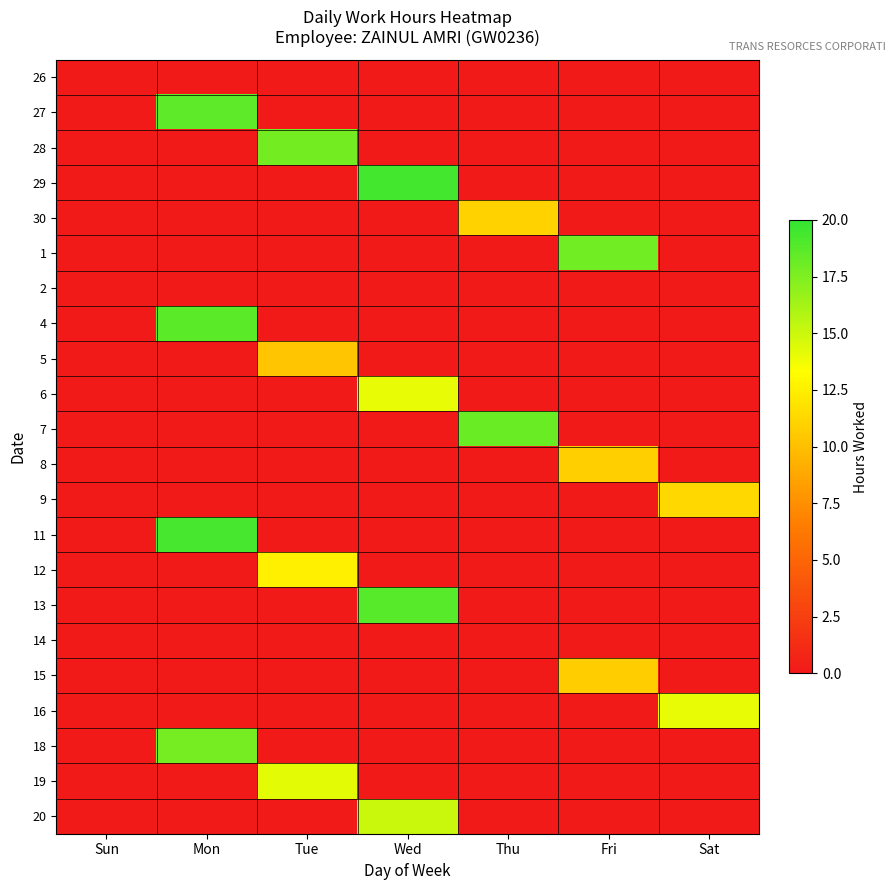

Reading left to right, what are all the values shown in this chart?

26: Sun=0.0	Mon=0.0	Tue=0.0	Wed=0.0	Thu=0.0	Fri=0.0	Sat=0.0
27: Sun=0.0	Mon=18.6	Tue=0.0	Wed=0.0	Thu=0.0	Fri=0.0	Sat=0.0
28: Sun=0.0	Mon=0.0	Tue=17.8	Wed=0.0	Thu=0.0	Fri=0.0	Sat=0.0
29: Sun=0.0	Mon=0.0	Tue=0.0	Wed=19.4	Thu=0.0	Fri=0.0	Sat=0.0
30: Sun=0.0	Mon=0.0	Tue=0.0	Wed=0.0	Thu=10.9	Fri=0.0	Sat=0.0
1: Sun=0.0	Mon=0.0	Tue=0.0	Wed=0.0	Thu=0.0	Fri=17.9	Sat=0.0
2: Sun=0.0	Mon=0.0	Tue=0.0	Wed=0.0	Thu=0.0	Fri=0.0	Sat=0.0
4: Sun=0.0	Mon=18.6	Tue=0.0	Wed=0.0	Thu=0.0	Fri=0.0	Sat=0.0
5: Sun=0.0	Mon=0.0	Tue=10.3	Wed=0.0	Thu=0.0	Fri=0.0	Sat=0.0
6: Sun=0.0	Mon=0.0	Tue=0.0	Wed=14.1	Thu=0.0	Fri=0.0	Sat=0.0
7: Sun=0.0	Mon=0.0	Tue=0.0	Wed=0.0	Thu=18.2	Fri=0.0	Sat=0.0
8: Sun=0.0	Mon=0.0	Tue=0.0	Wed=0.0	Thu=0.0	Fri=10.8	Sat=0.0
9: Sun=0.0	Mon=0.0	Tue=0.0	Wed=0.0	Thu=0.0	Fri=0.0	Sat=11.3
11: Sun=0.0	Mon=19.4	Tue=0.0	Wed=0.0	Thu=0.0	Fri=0.0	Sat=0.0
12: Sun=0.0	Mon=0.0	Tue=12.5	Wed=0.0	Thu=0.0	Fri=0.0	Sat=0.0
13: Sun=0.0	Mon=0.0	Tue=0.0	Wed=18.8	Thu=0.0	Fri=0.0	Sat=0.0
14: Sun=0.0	Mon=0.0	Tue=0.0	Wed=0.0	Thu=0.0	Fri=0.0	Sat=0.0
15: Sun=0.0	Mon=0.0	Tue=0.0	Wed=0.0	Thu=0.0	Fri=10.7	Sat=0.0
16: Sun=0.0	Mon=0.0	Tue=0.0	Wed=0.0	Thu=0.0	Fri=0.0	Sat=14.1
18: Sun=0.0	Mon=17.8	Tue=0.0	Wed=0.0	Thu=0.0	Fri=0.0	Sat=0.0
19: Sun=0.0	Mon=0.0	Tue=14.2	Wed=0.0	Thu=0.0	Fri=0.0	Sat=0.0
20: Sun=0.0	Mon=0.0	Tue=0.0	Wed=15.0	Thu=0.0	Fri=0.0	Sat=0.0